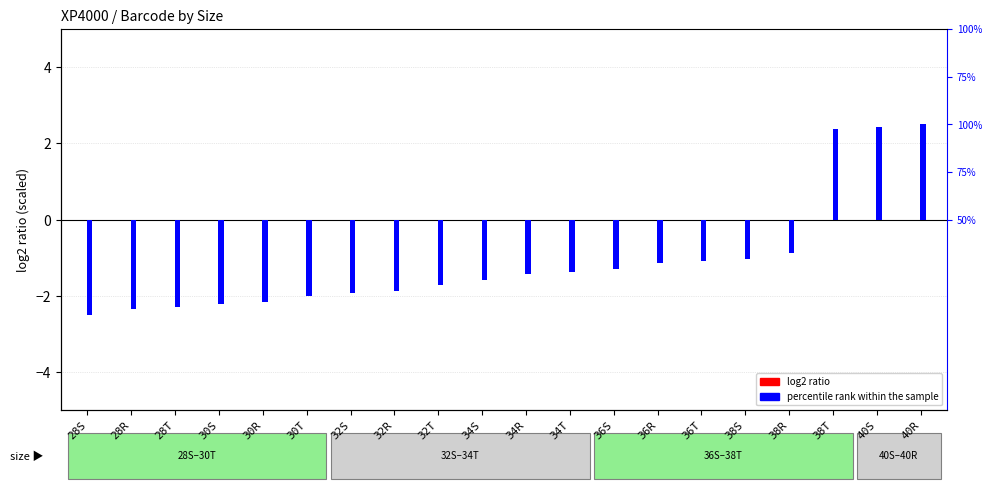

How many values in log2 ratio are above zero?

19